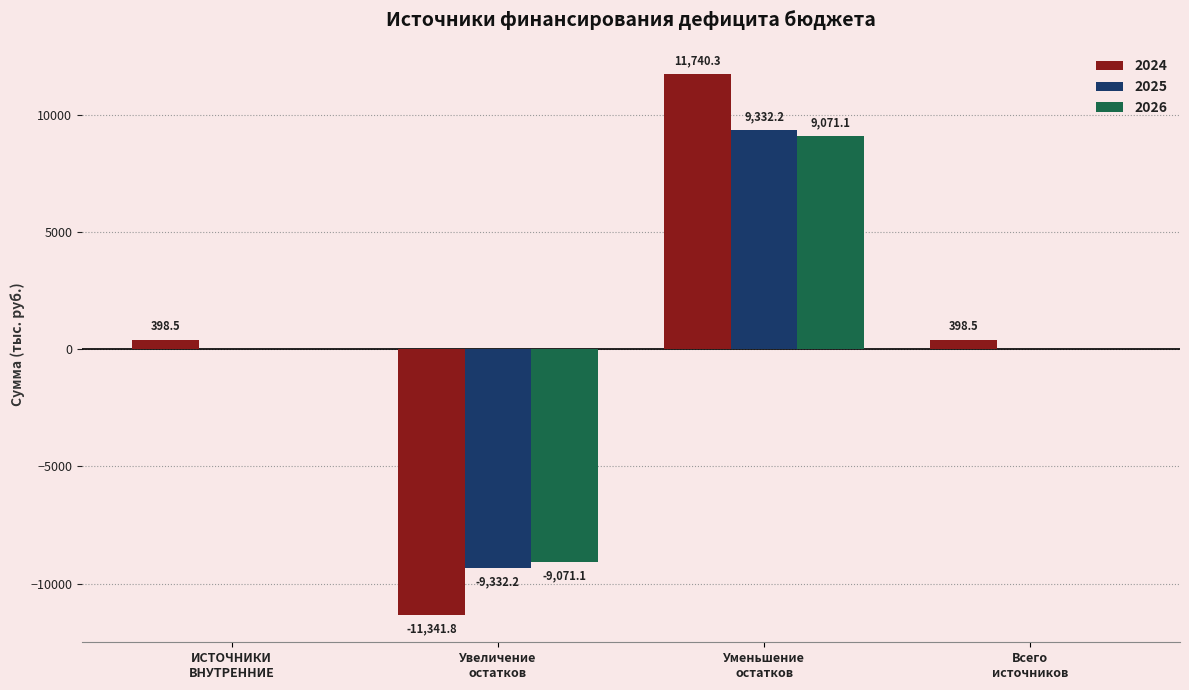

Which series has the largest total across all categories?

2024